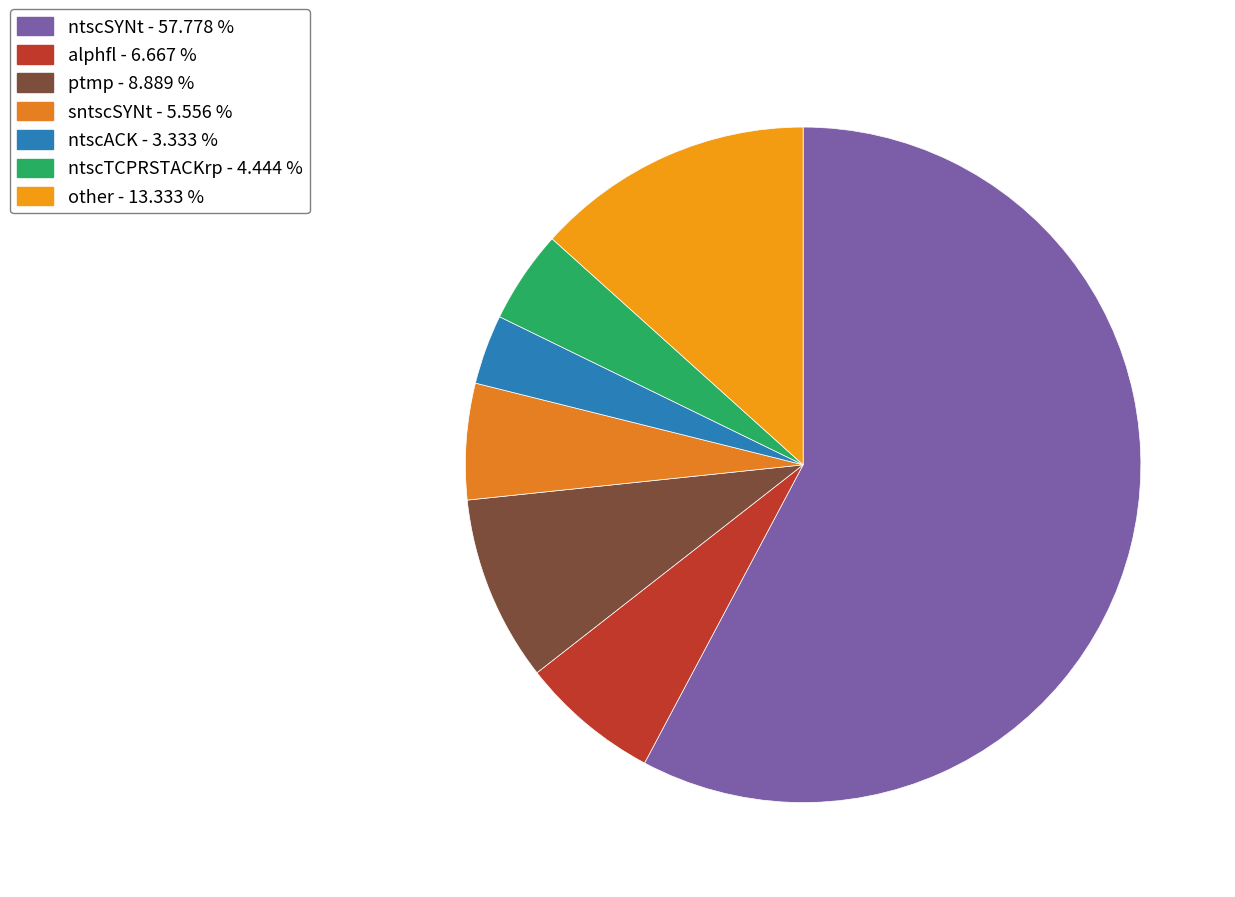

To the nearest percent, what is the average slice percentage?

14%